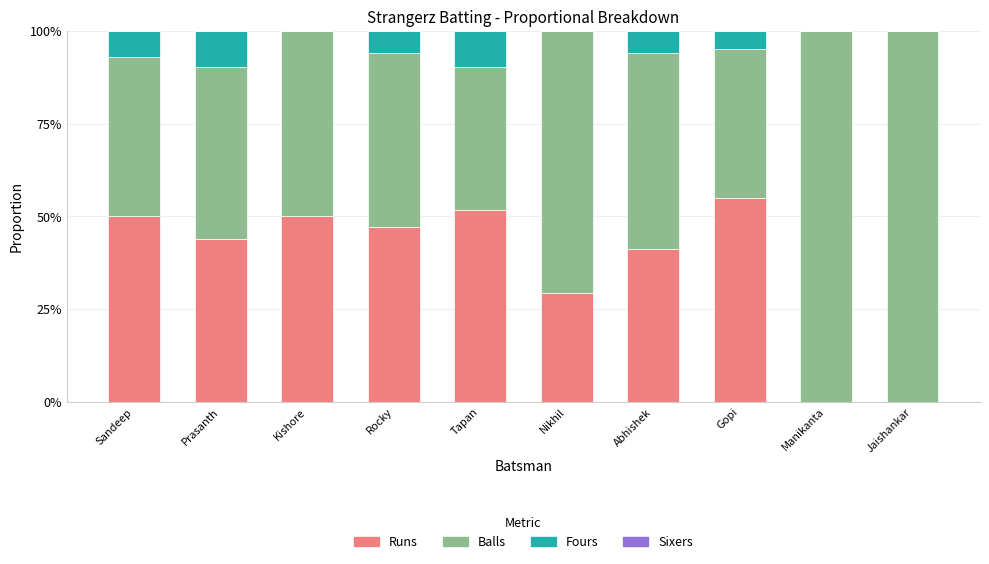

The Runs series shows 55.0 at Gopi. True or false?

True